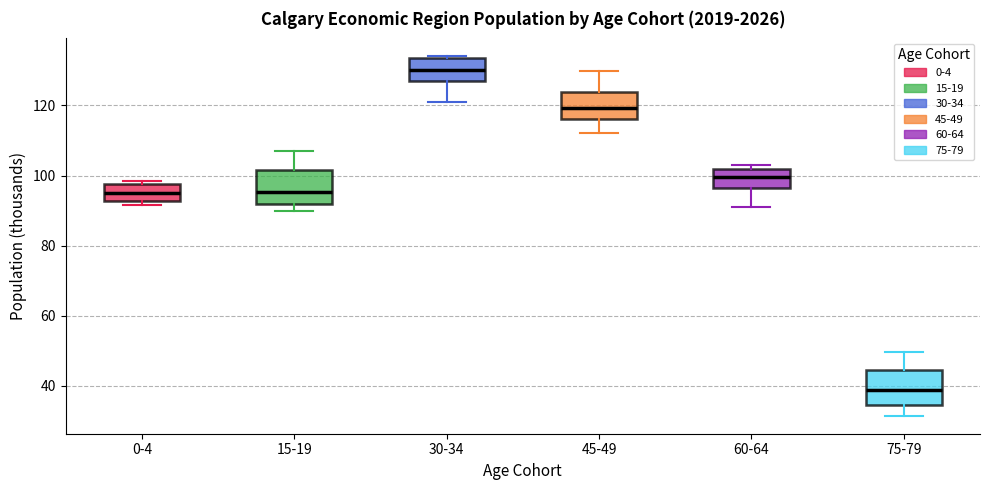

Where is the lower edge of the box for 30-34 on the y-axis? The values are not printed on the chart, so give them approximately, as read against the axis.

126